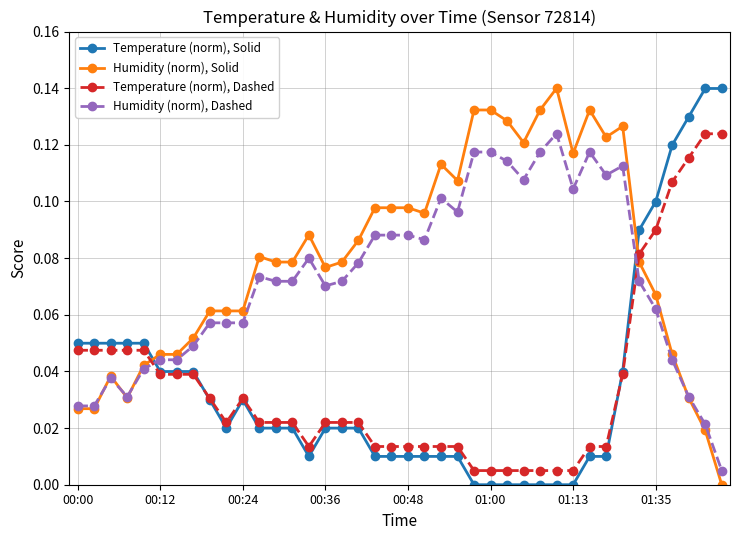

After their last crossing, which series has the higher values: Temperature (norm), Dashed or Humidity (norm), Dashed?

Temperature (norm), Dashed